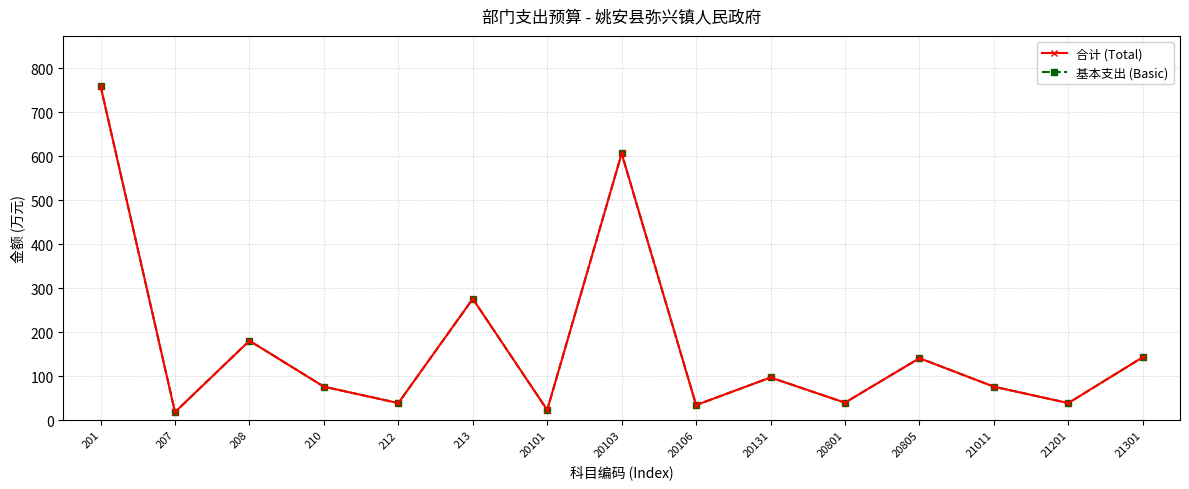

What is the approximate value of 基本支出 (Basic) at 20101?

22.7